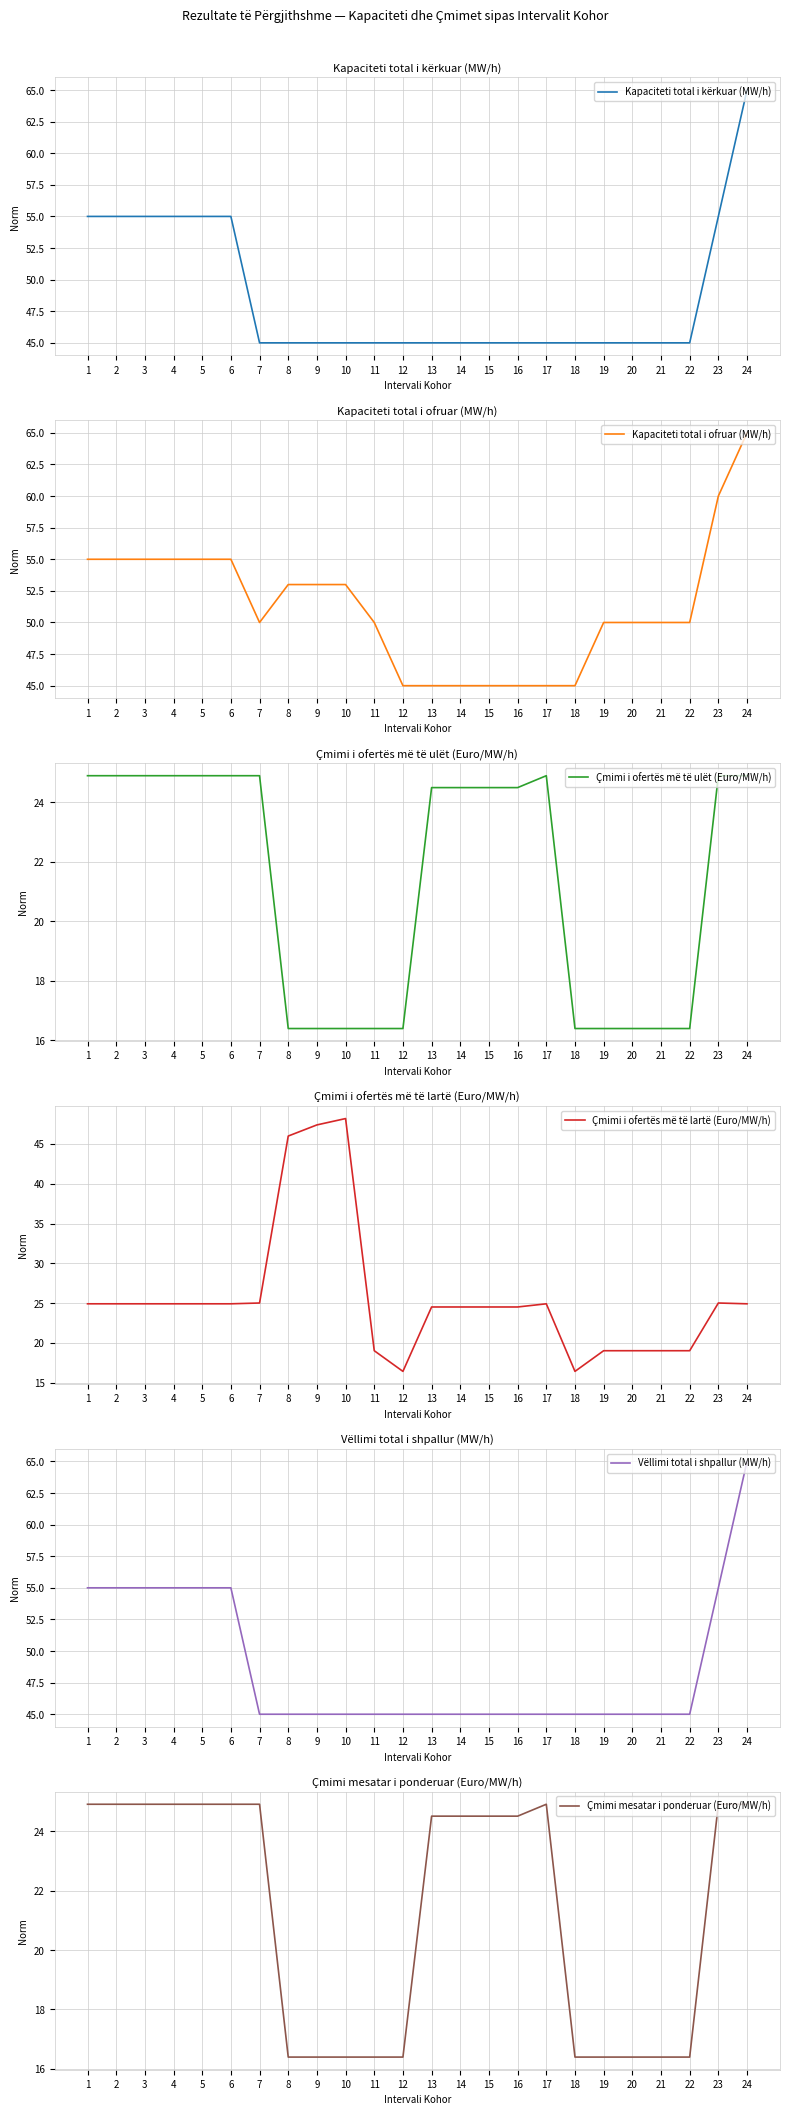

What is the value of the Kapaciteti total i kërkuar (MW/h) point at the 24th from the left?

65.0